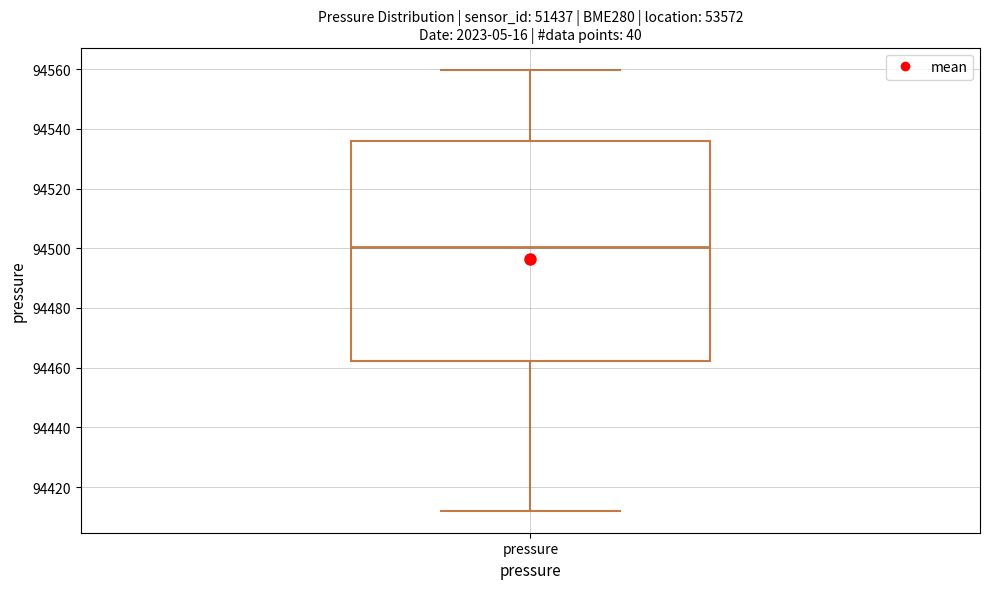

Transcribe this box plot: give where the median line is, the range the box spans, and where the two whiskers end, as read against the y-axis. The values are not printed on the chart, so give them approximately, as read against the axis.

median 94500, box 94462 to 94536, whiskers 94412 to 94560